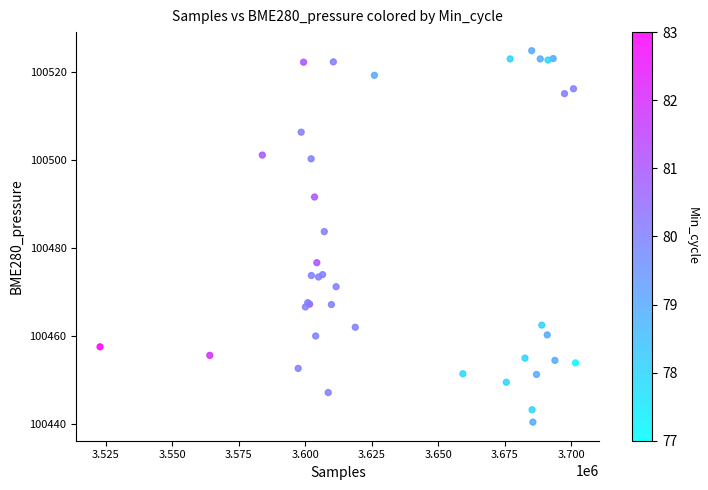

What Y value in the scatter plot is closest to 100482?

100483.8